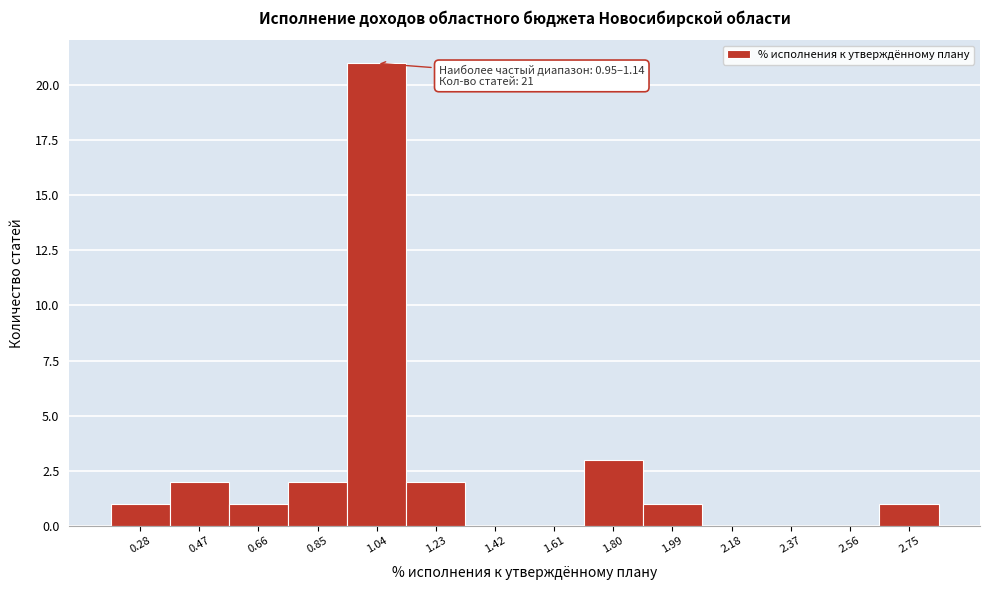

Over which range of the x-axis is the bar tallest?

0.94 to 1.14